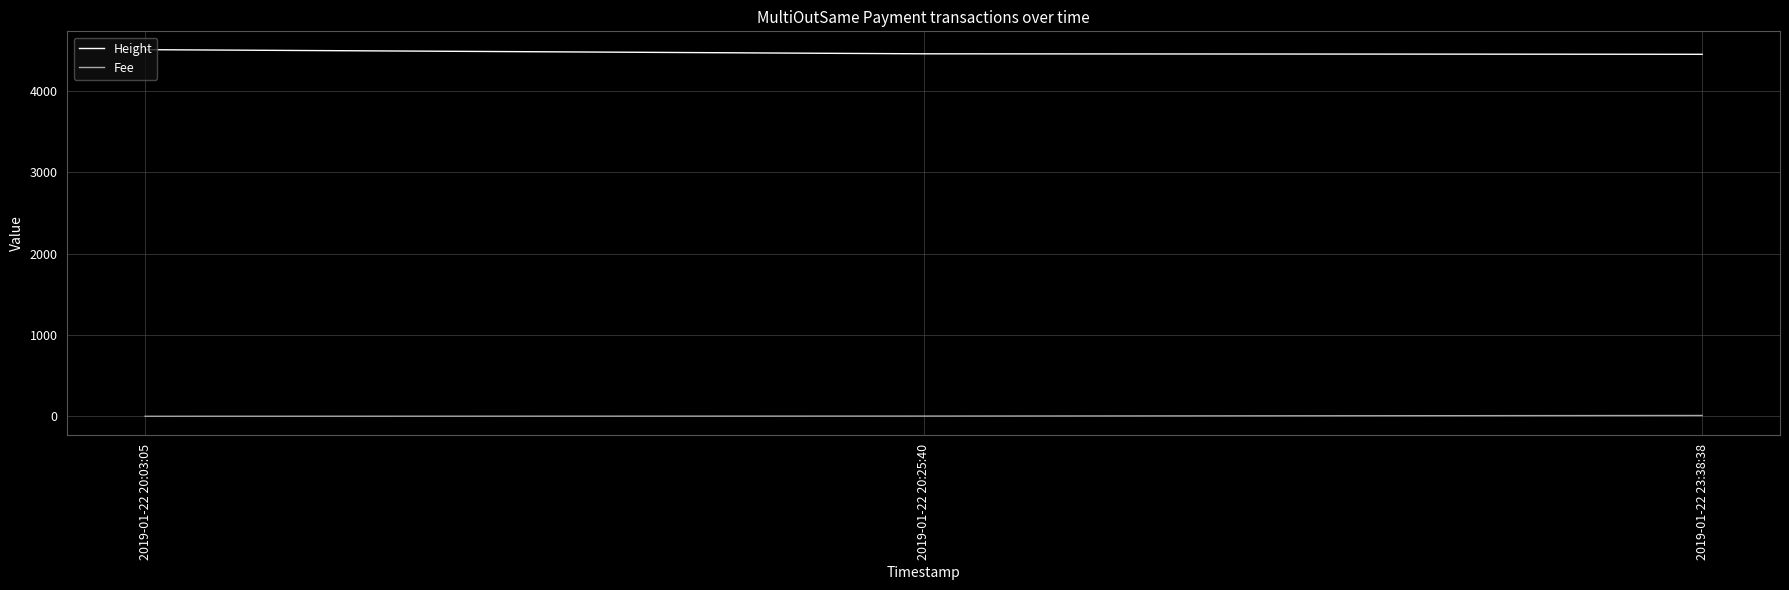

What is the difference between the maximum and second lowest values in the Fee series?

7.3